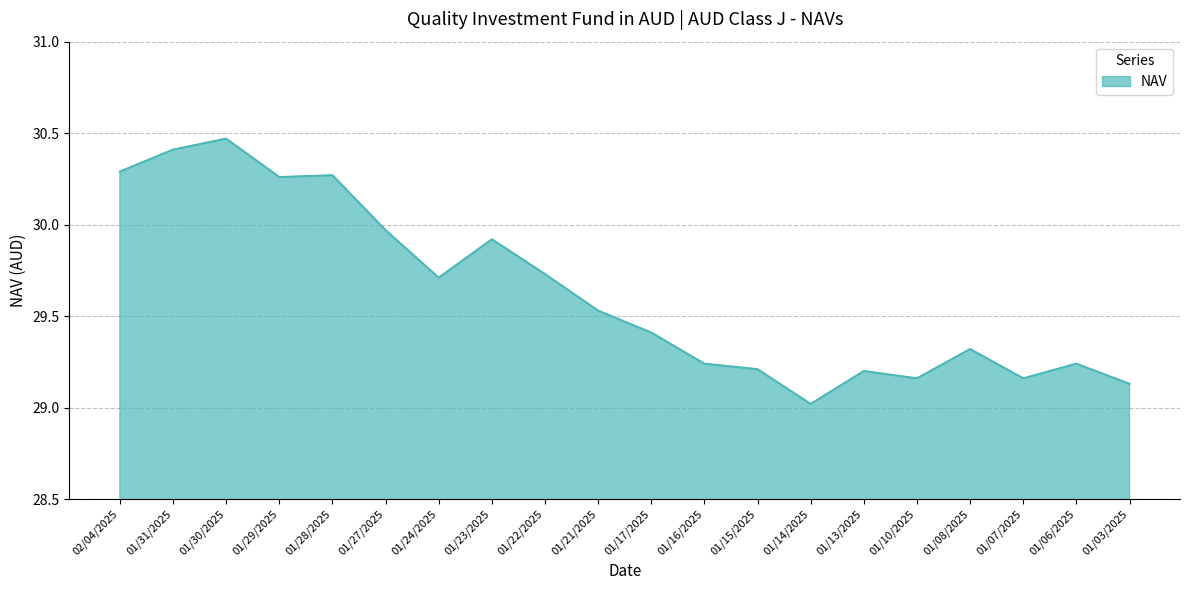

What position from the right is 01/29/2025?

17